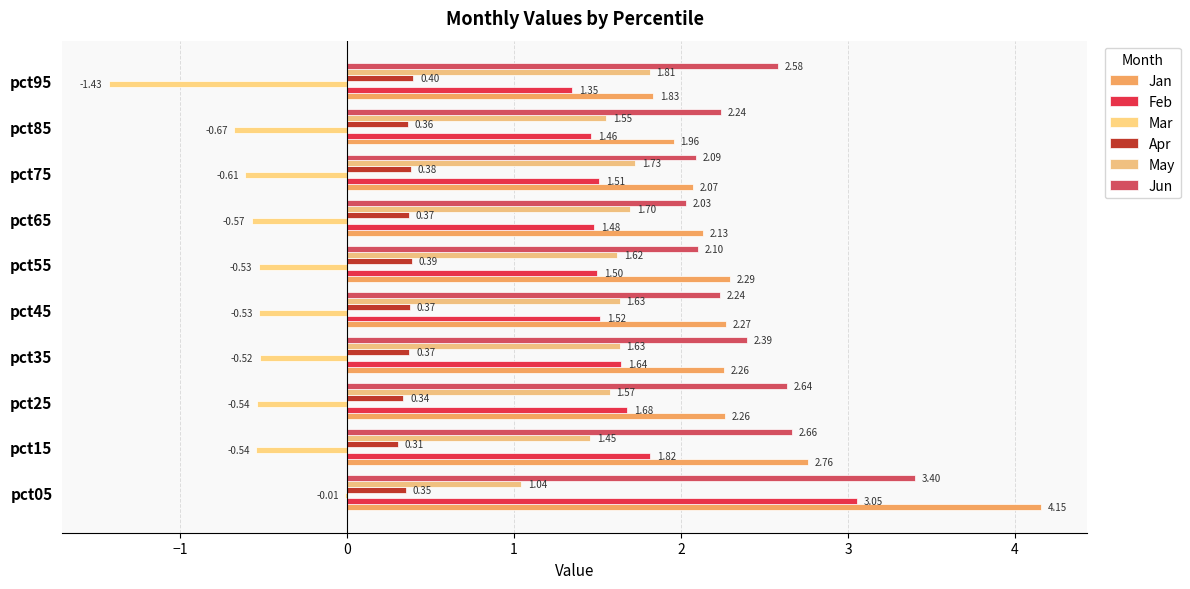

List the series in order of their peak value, lowest first.

Mar, Apr, May, Feb, Jun, Jan